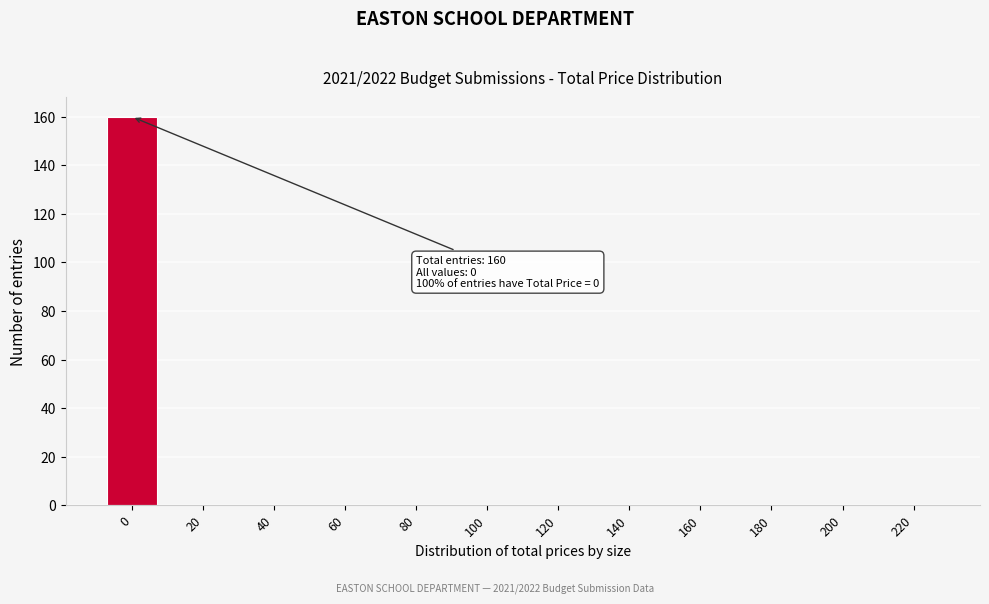

Reading left to right, list all the values displayed in this chart.

0=160	20=0	40=0	60=0	80=0	100=0	120=0	140=0	160=0	180=0	200=0	220=0